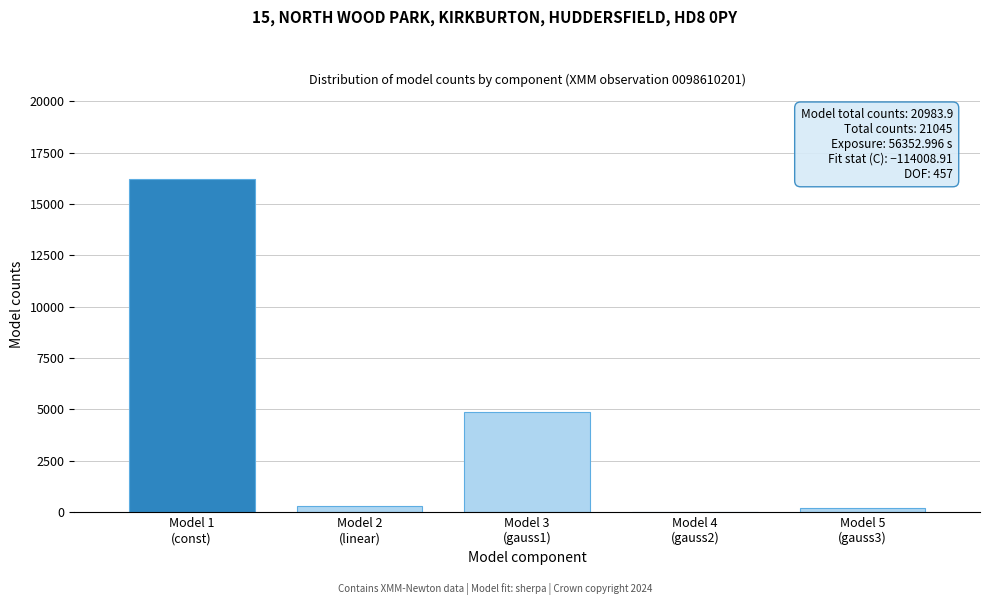

What is the greatest value displayed?

16224.4